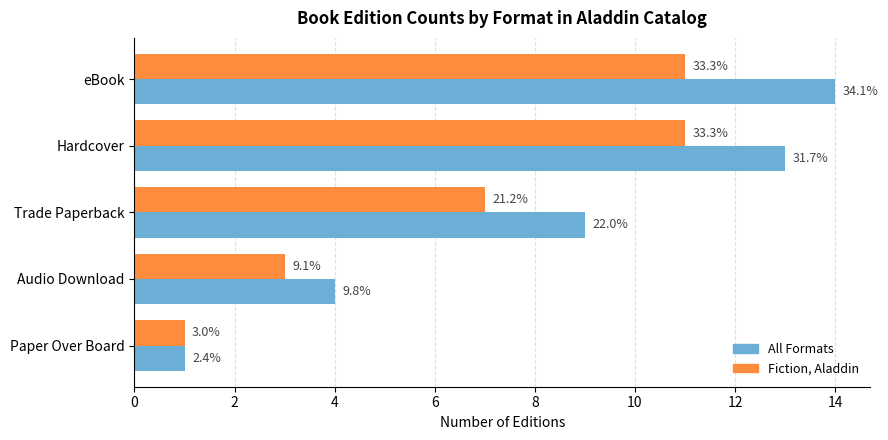

What are all the series names shown in the legend?

All Formats, Fiction, Aladdin